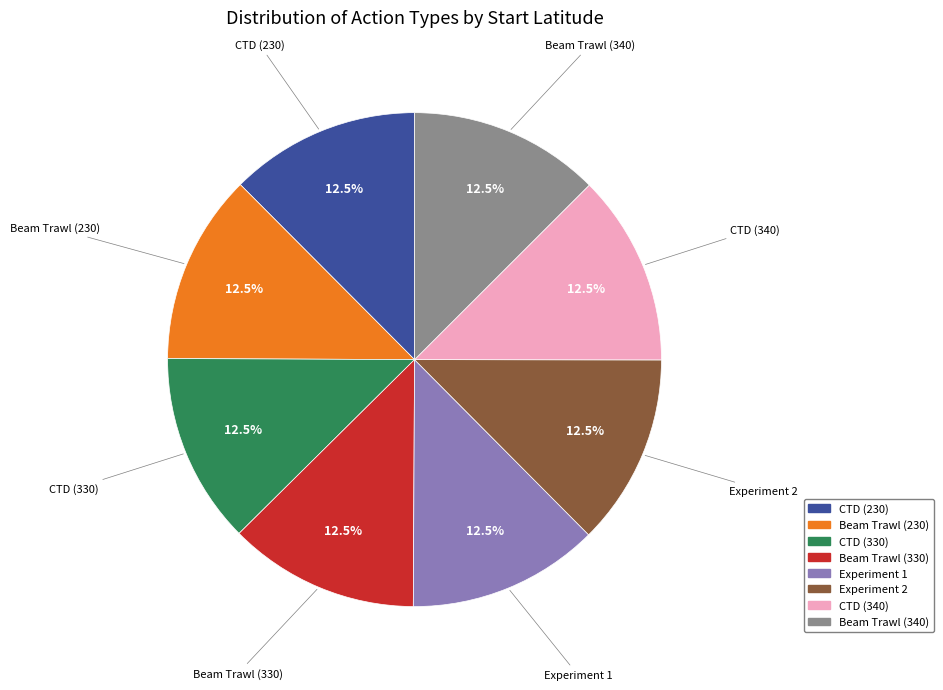

Combined, what portion of the pie is Experiment 1 and CTD (330)?

25.0%